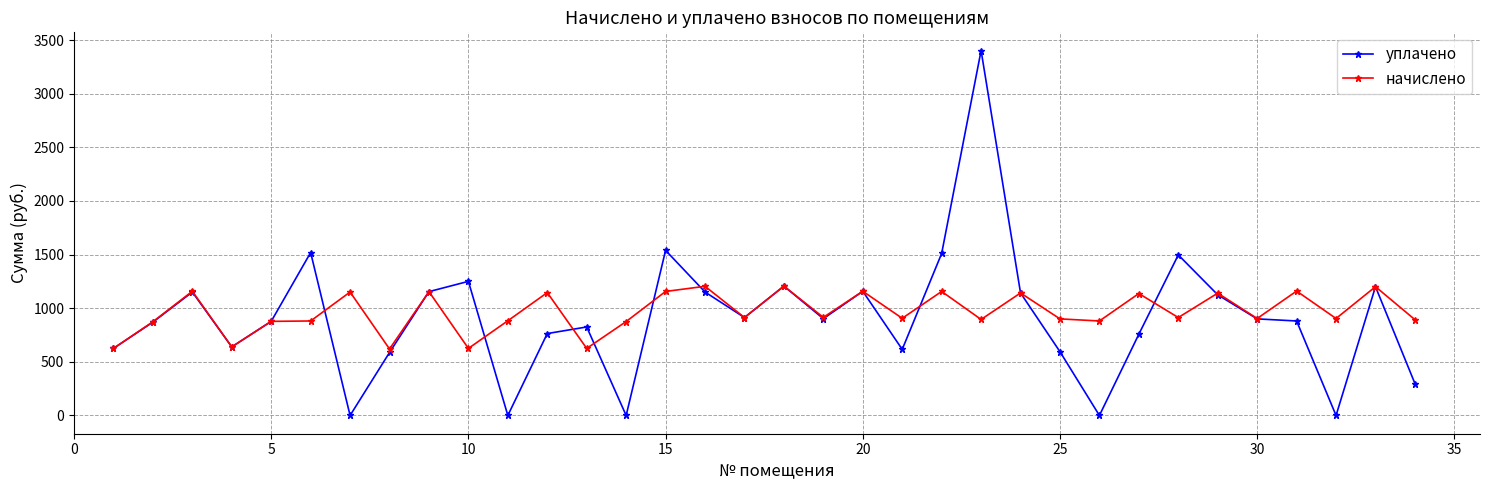

How many lines are shown in the chart?

2